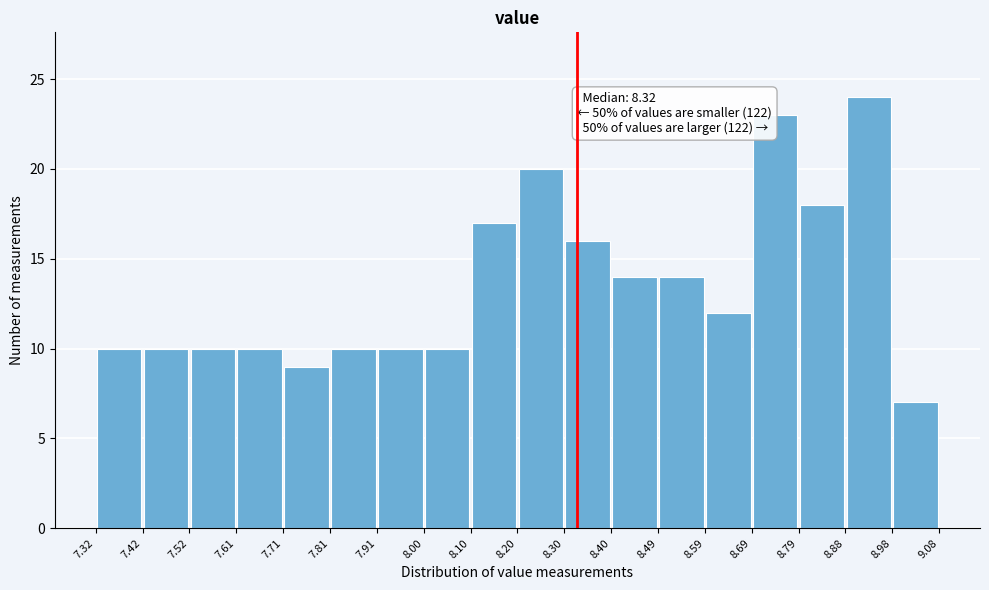

Over which range of the x-axis is the bar tallest?

8.88 to 8.98